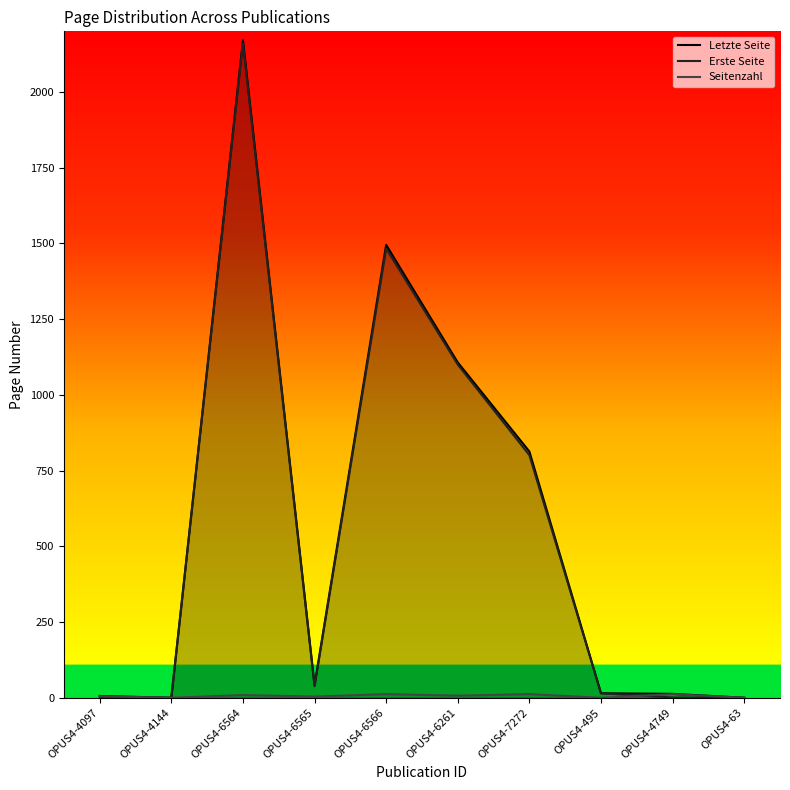

At how many categories does at least one series exceed 672?

4